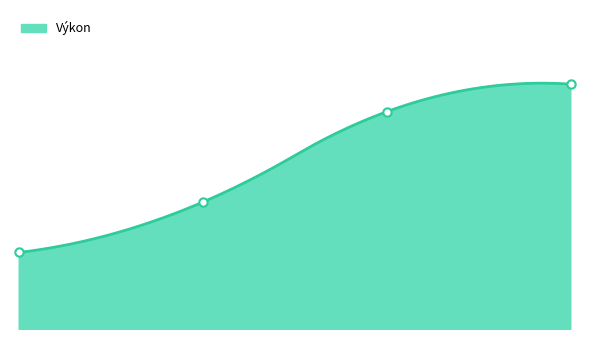

True or false: the data shows 17.4 at Tesařová Karolína.

True